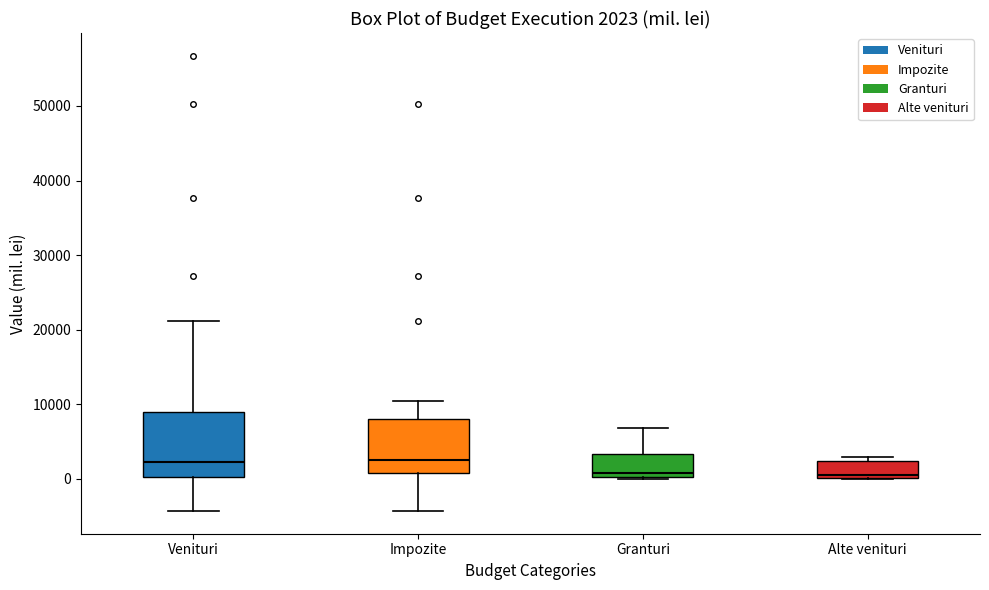

Which box is the tallest, from its lower edge to its upper edge?

Venituri